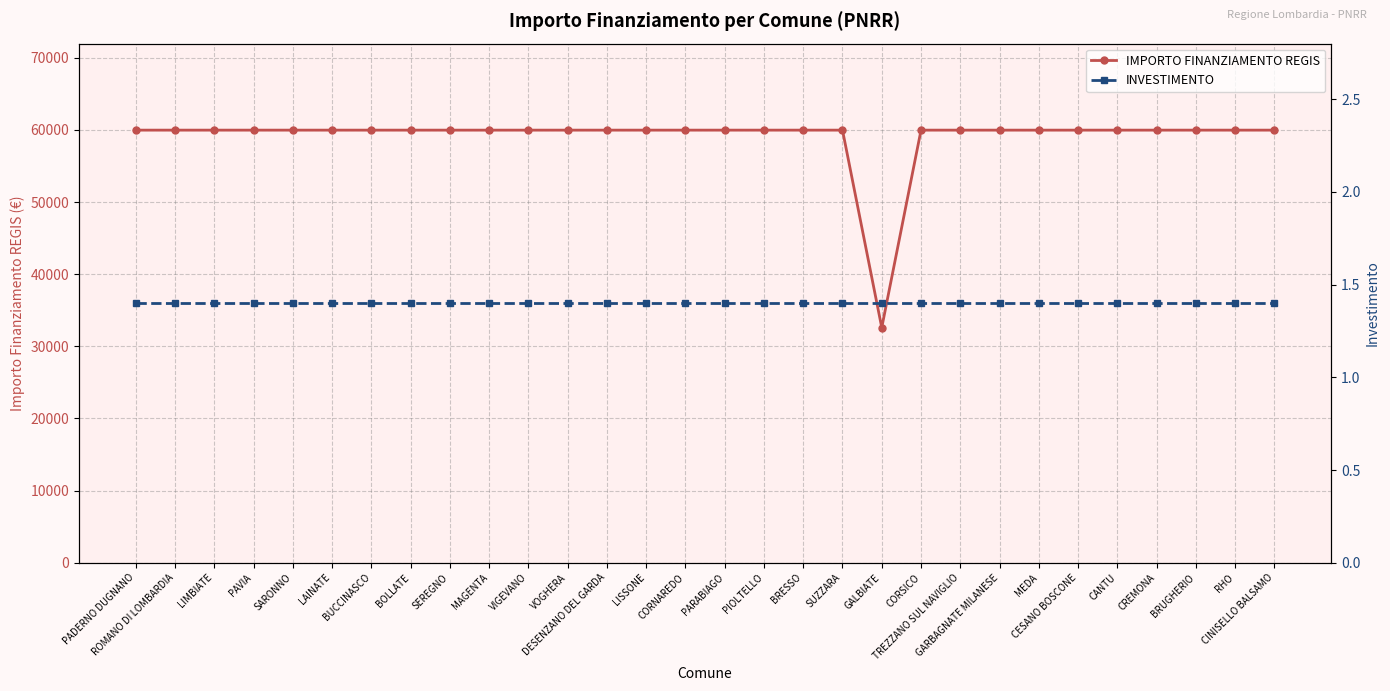

Reading right to left, list all the values displayed in this chart.

IMPORTO FINANZIAMENTO REGIS: 59966.0	59966.0	59966.0	59966.0	59966.0	59966.0	59966.0	59966.0	59966.0	59966.0	32589.0	59966.0	59966.0	59966.0	59966.0	59966.0	59966.0	59966.0	59966.0	59966.0	59966.0	59966.0	59966.0	59966.0	59966.0	59966.0	59966.0	59966.0	59966.0	59966.0
INVESTIMENTO: 1.4	1.4	1.4	1.4	1.4	1.4	1.4	1.4	1.4	1.4	1.4	1.4	1.4	1.4	1.4	1.4	1.4	1.4	1.4	1.4	1.4	1.4	1.4	1.4	1.4	1.4	1.4	1.4	1.4	1.4